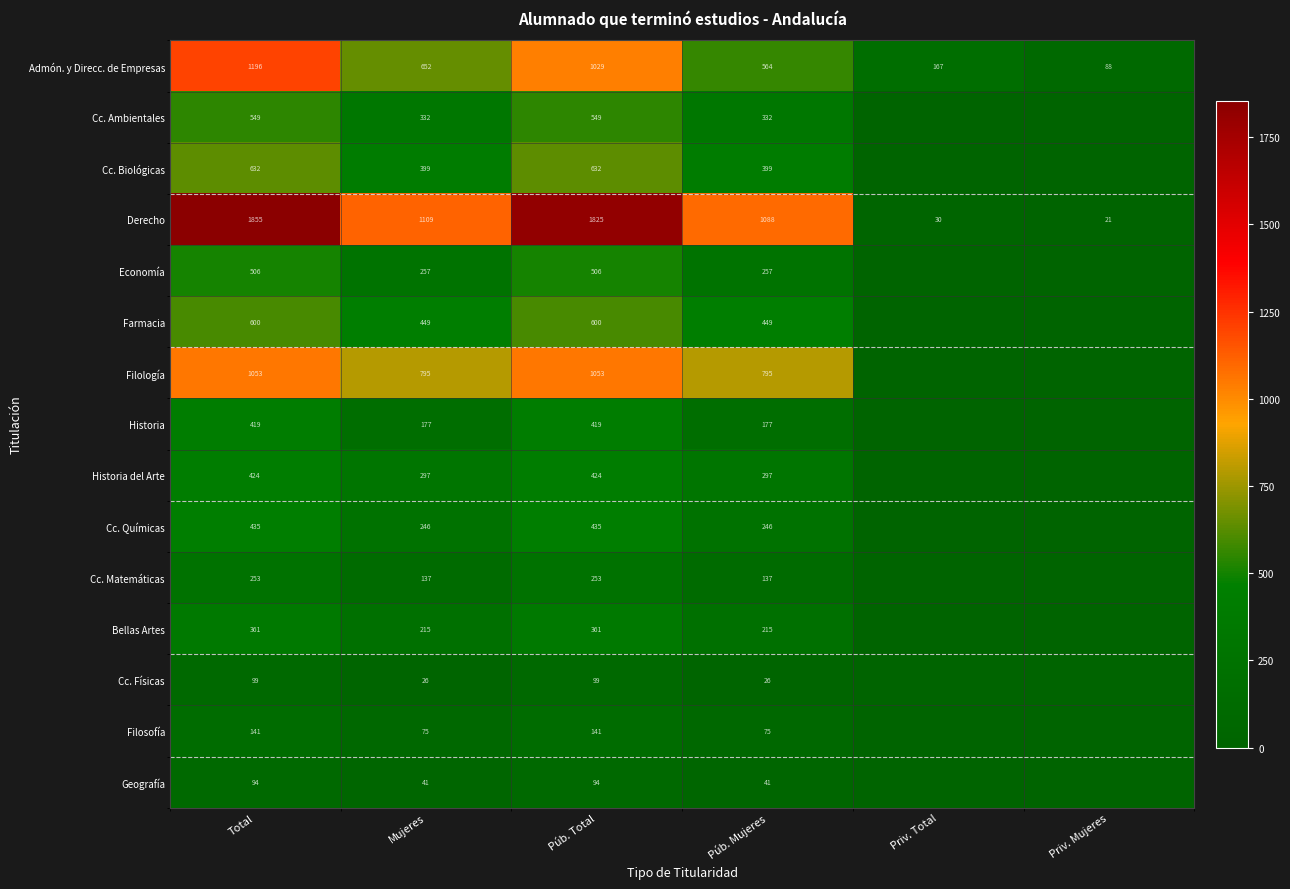

The Filosofía series shows 131 at Mujeres. True or false?

False